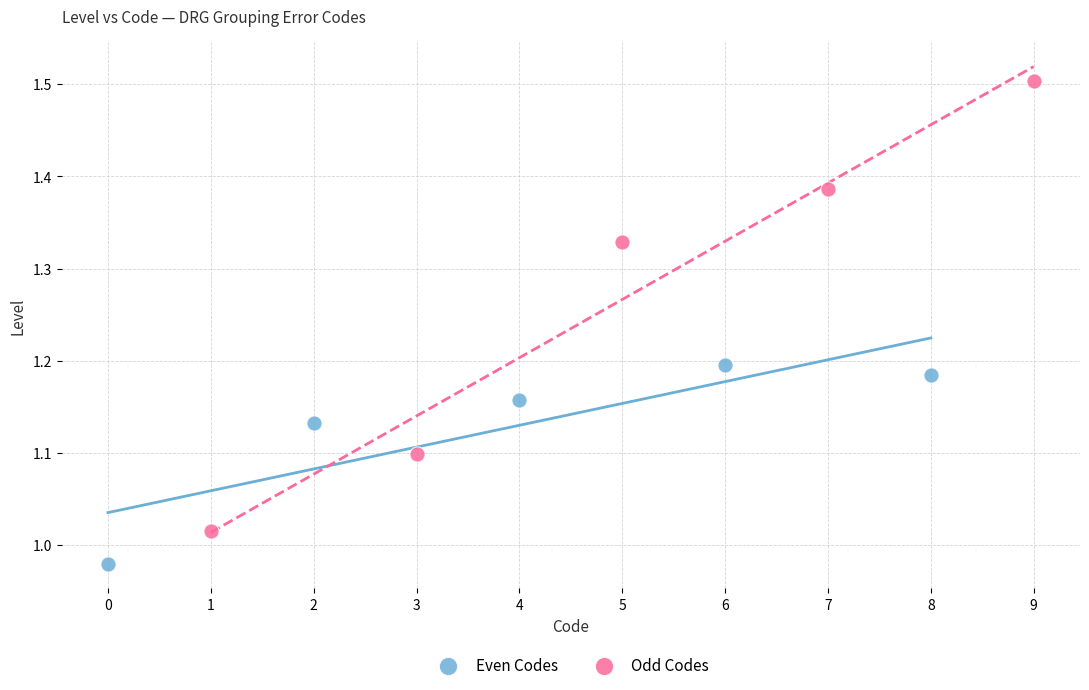

Which series contains the lowest Y value?

Even Codes